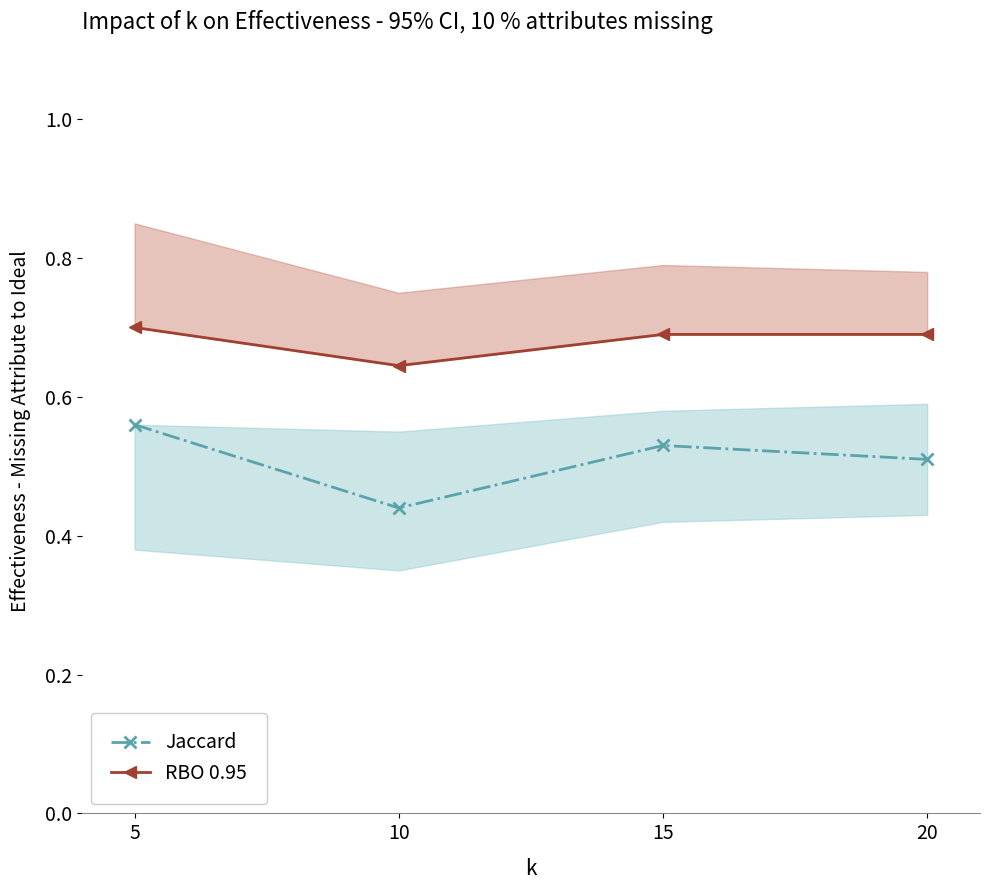

Which category has the highest value in the Jaccard series?

5